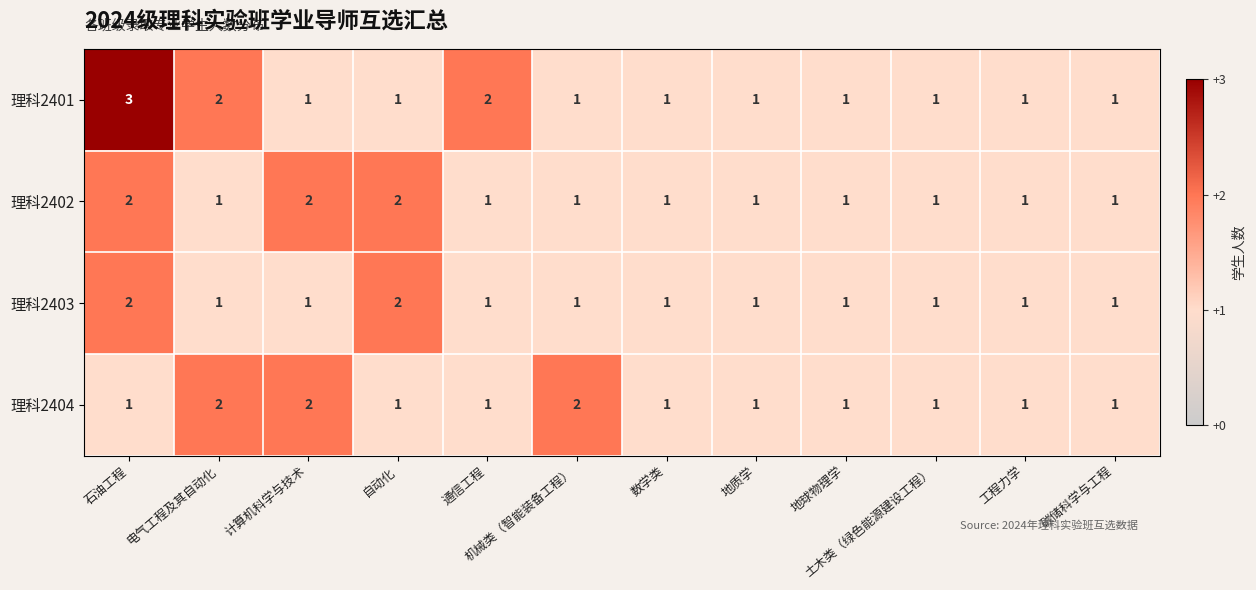

What is the sum of the 理科2403 values at 自动化 and 通信工程?

3